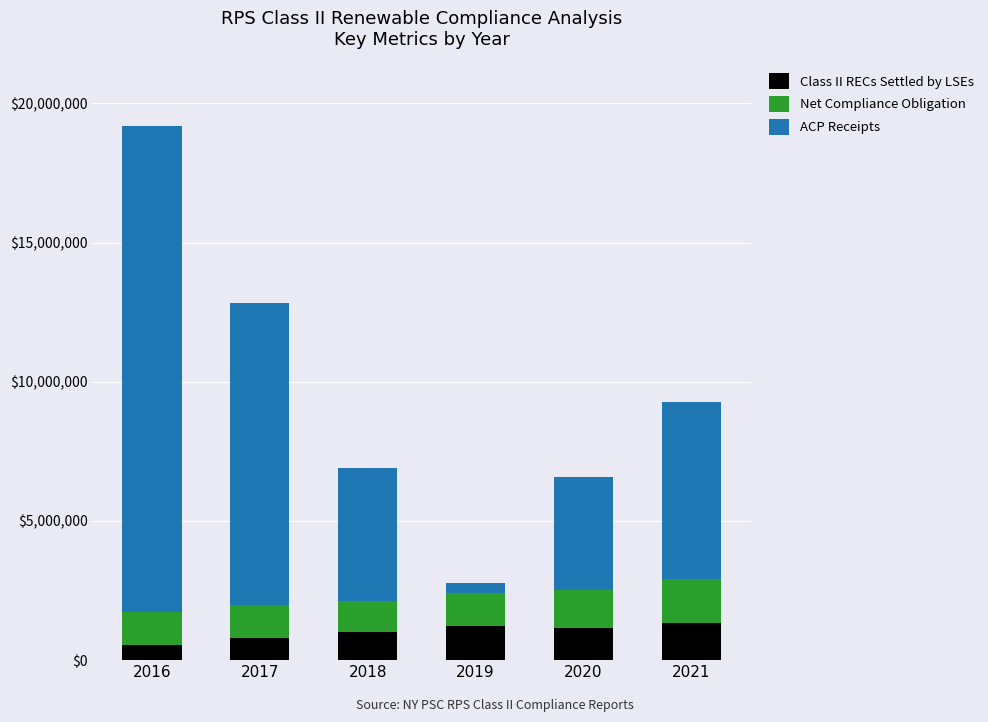

What is the difference between the second highest and minimum values in the Class II RECs Settled by LSEs series?

675454